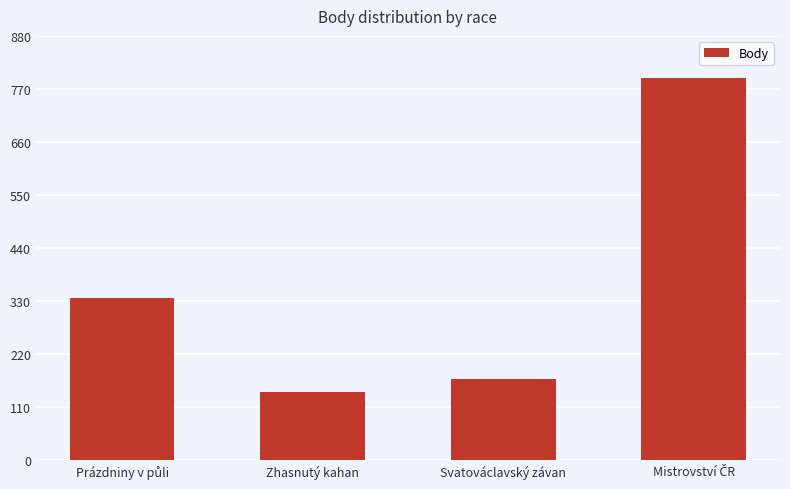

What is the change in value from Zhasnutý kahan to Svatováclavský závan?

+26